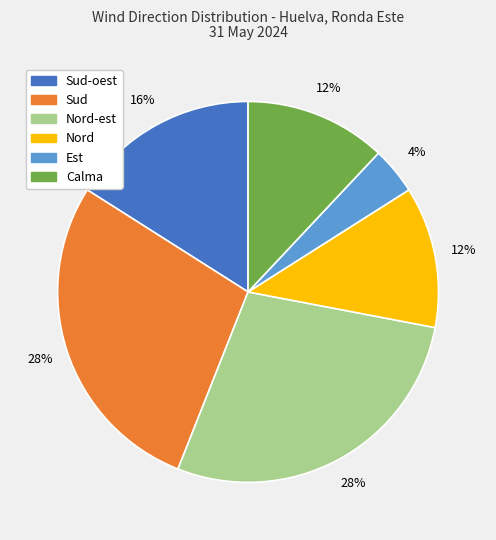

To the nearest percent, what is the difference between the largest and smallest slice percentages?

24%